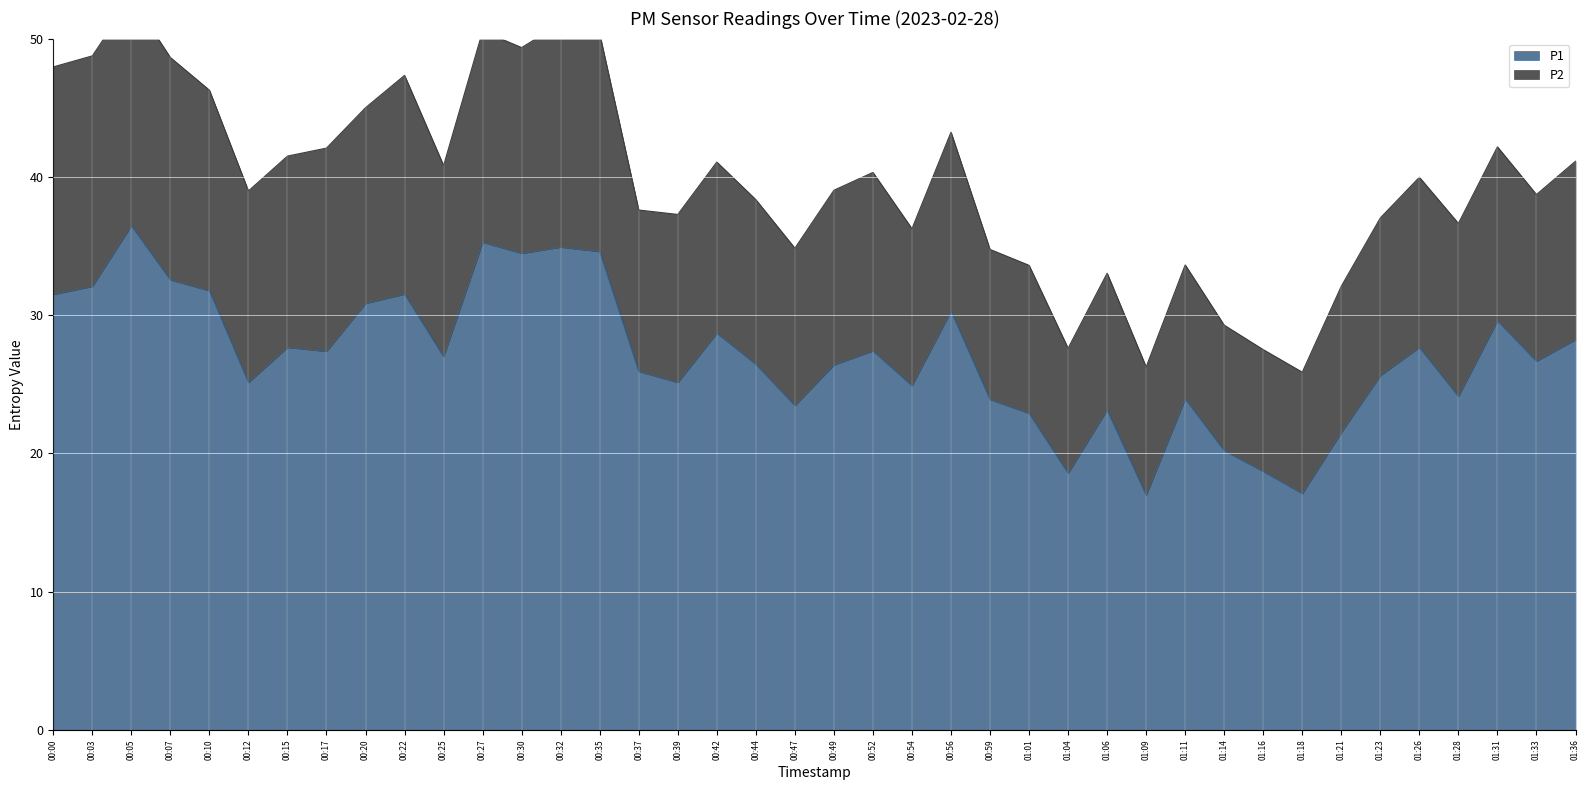

Does the chart display data point markers on the line(s)?

No